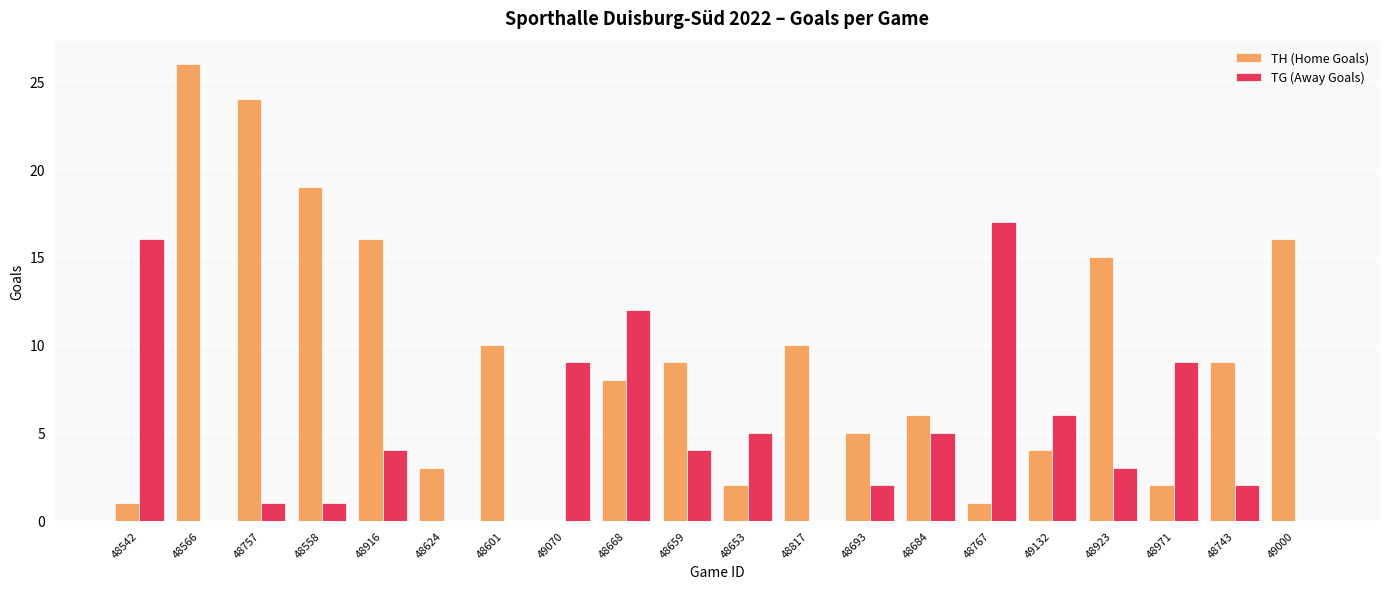

What is the total value across all series at 48923?

18